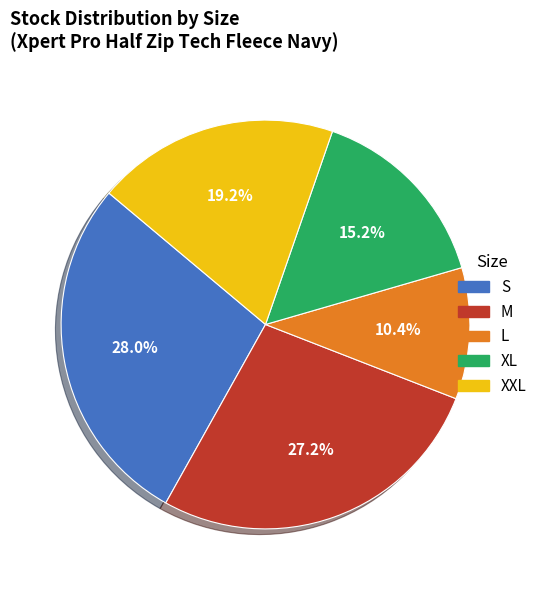

How many slices are in this pie chart?

5